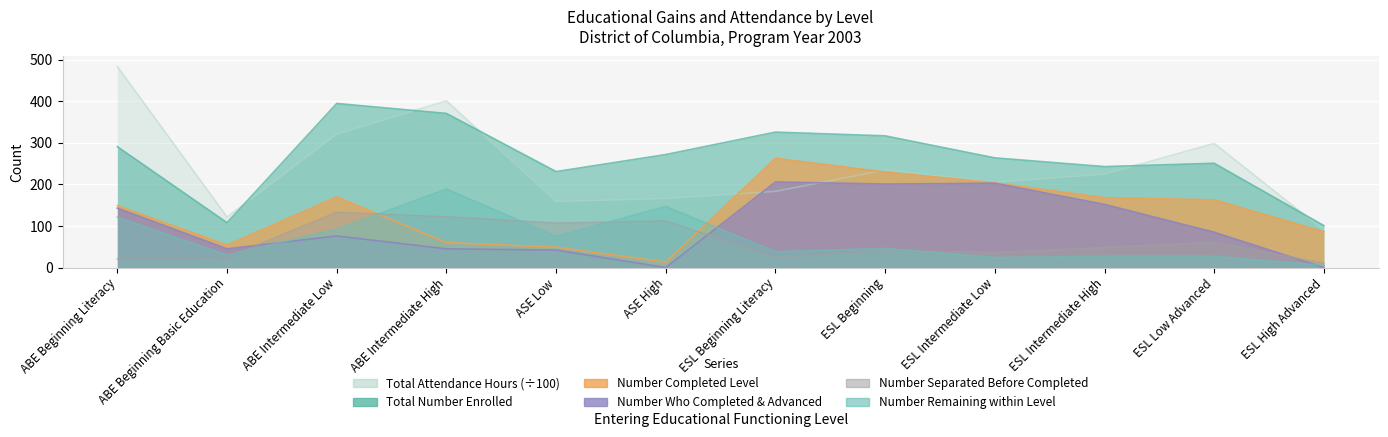

What are all the series names shown in the legend?

Total Attendance Hours, Number Completed Level, Number Separated Before Completed, Number Remaining within Level, Number Who Completed a Level and Advanced, Total Number Enrolled